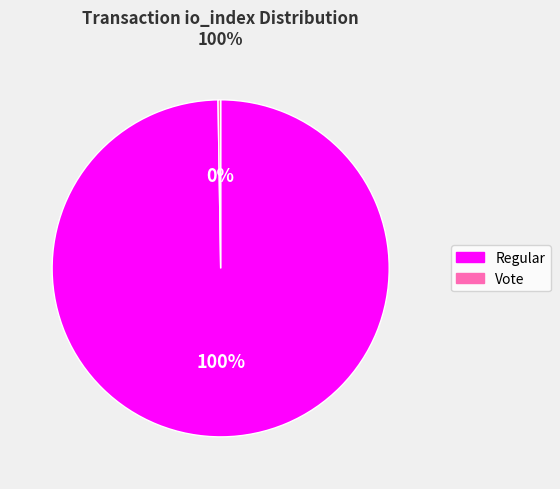

To the nearest percent, what is the average slice percentage?

50%